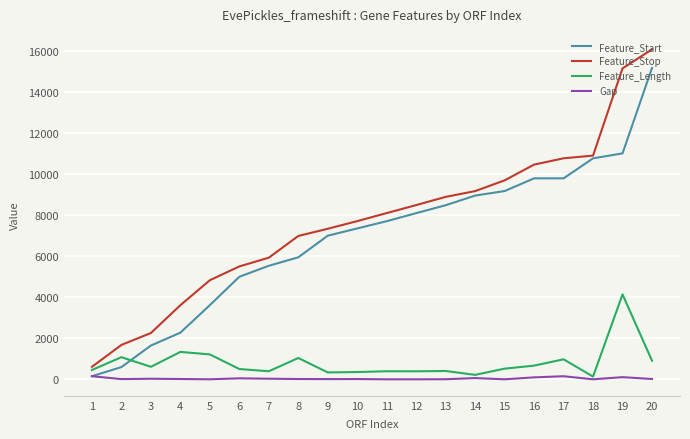

Does the chart display data point markers on the line(s)?

No